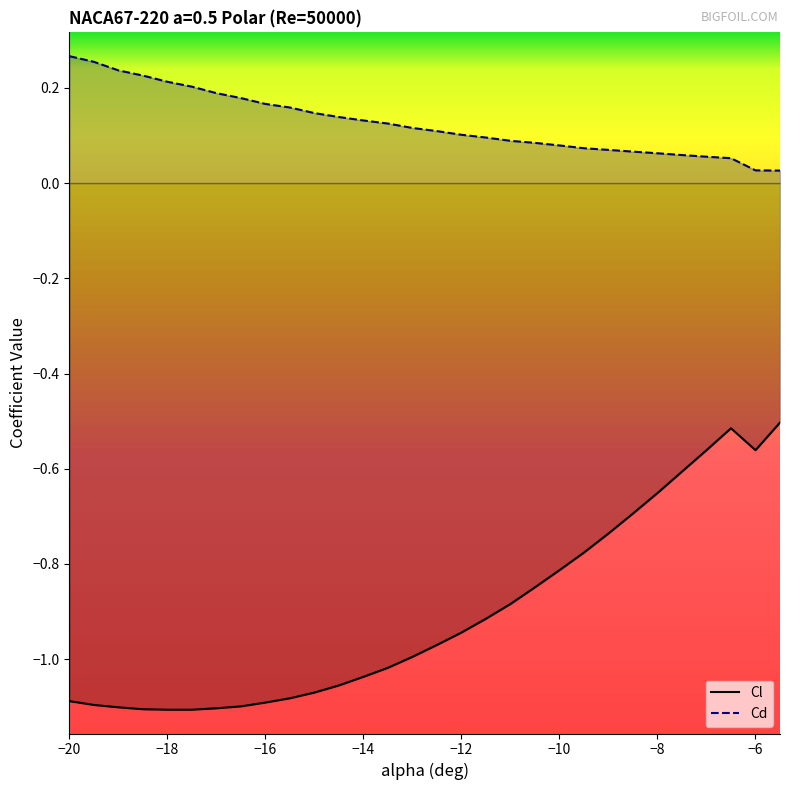

True or false: Cd and Cl cross at least once.

False